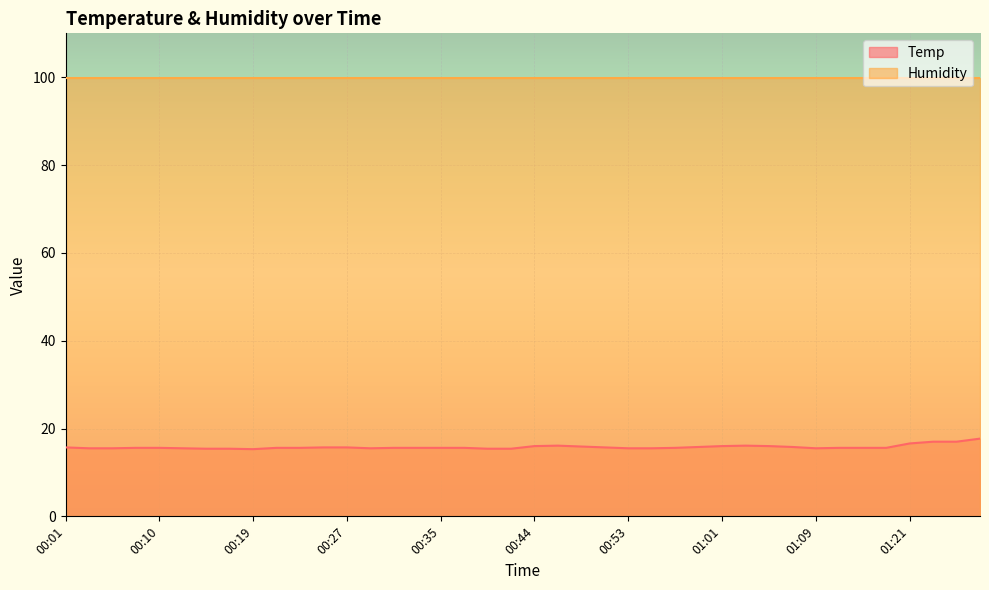

What position from the left is 00:19?

9